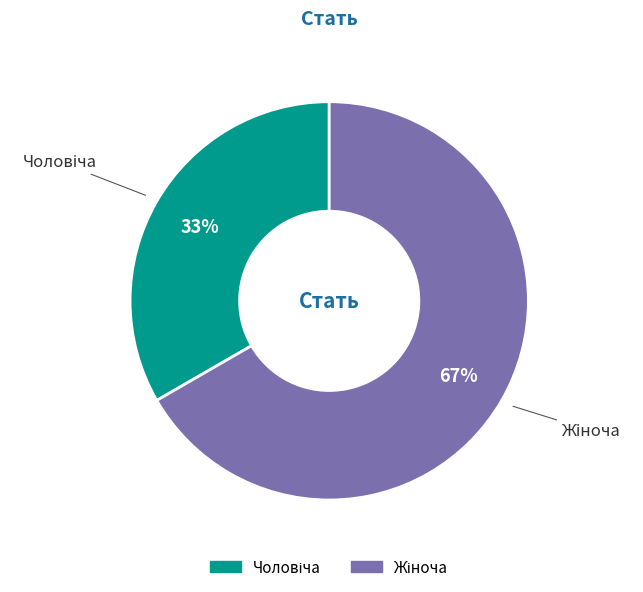

How many segments does this pie chart have?

2